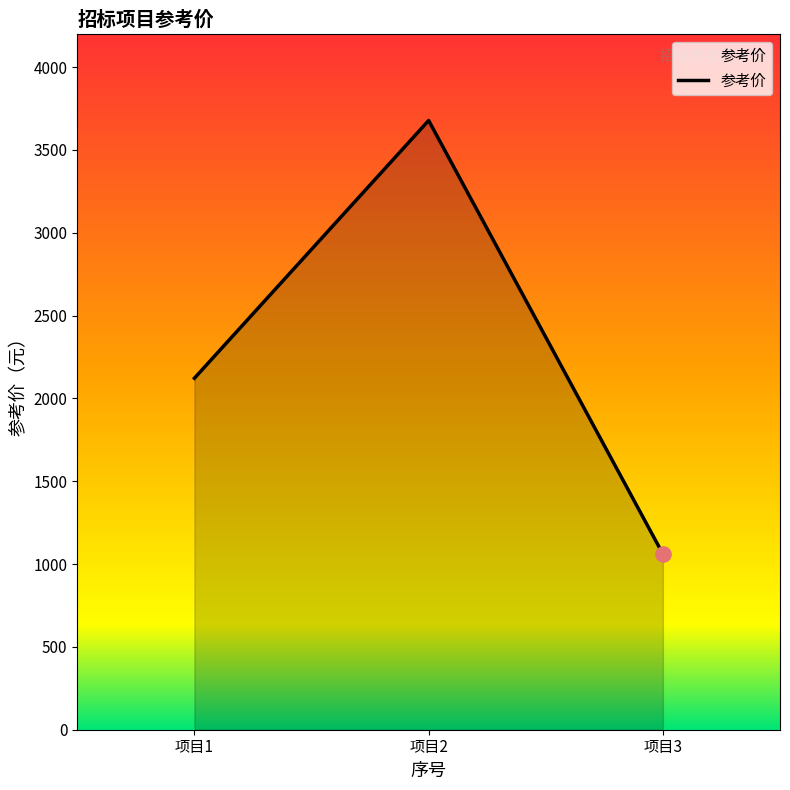

Which has a higher value, 项目1 or 项目2?

项目2